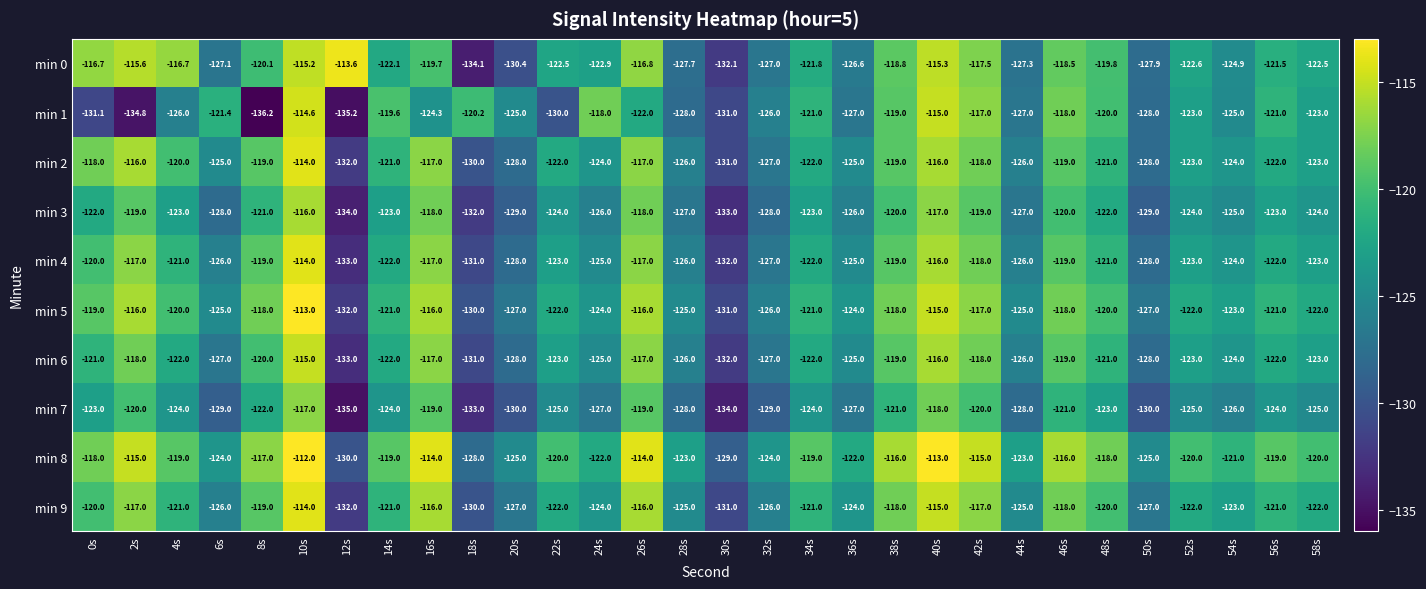

What is the sum of all min 6 values?

-3690.0